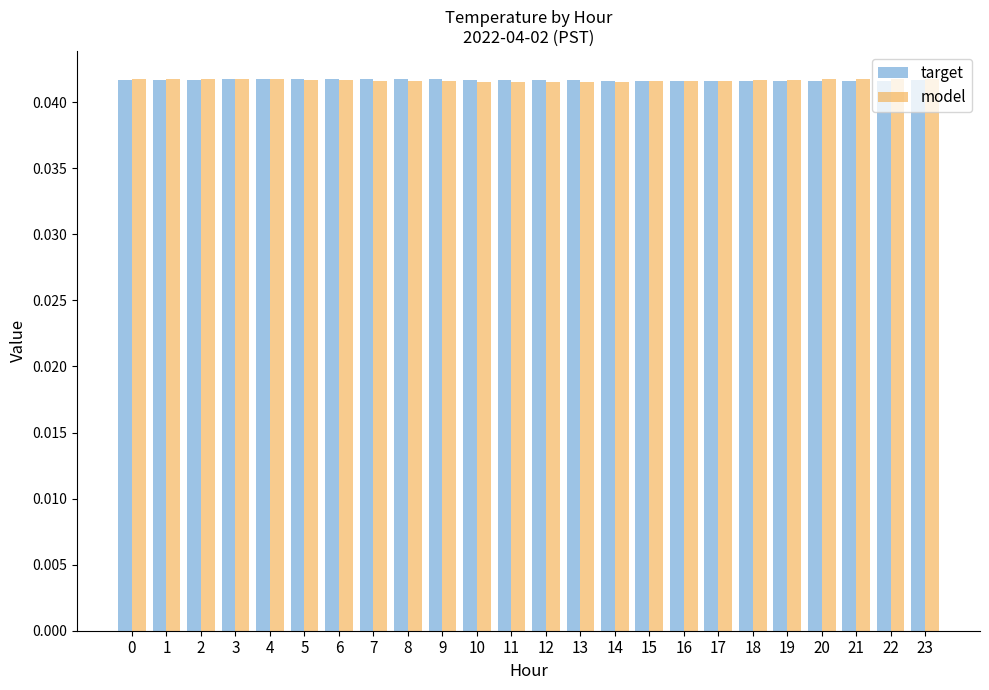

At how many categories does at least one series exceed 0?

24